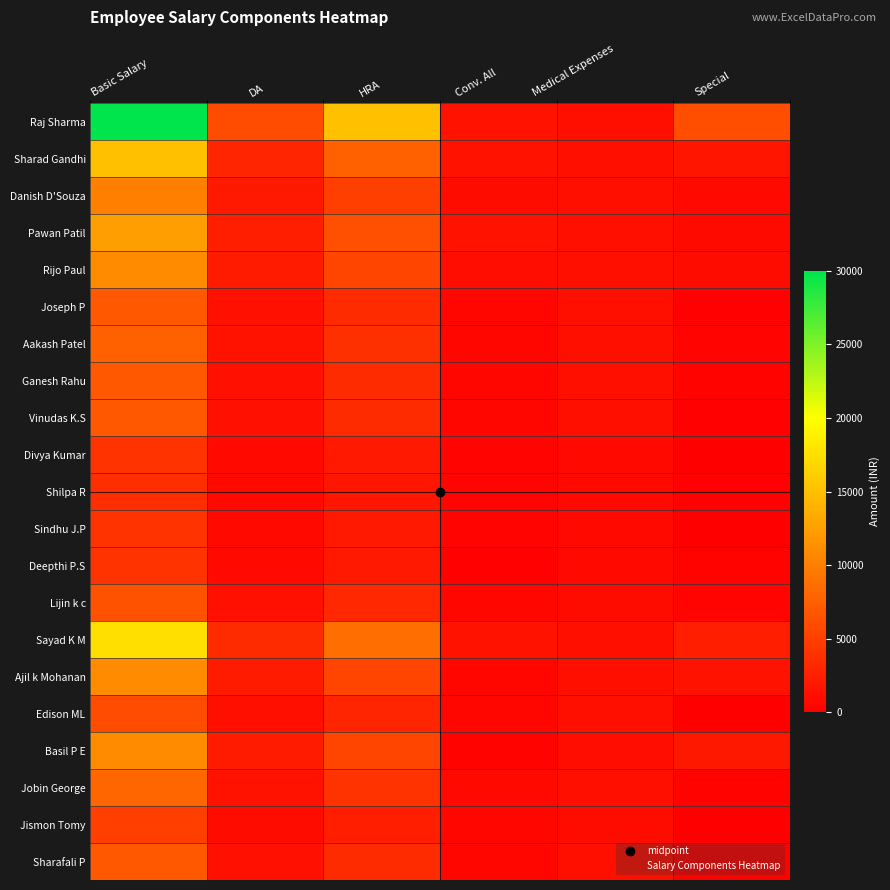

How many series are shown in this chart?

21